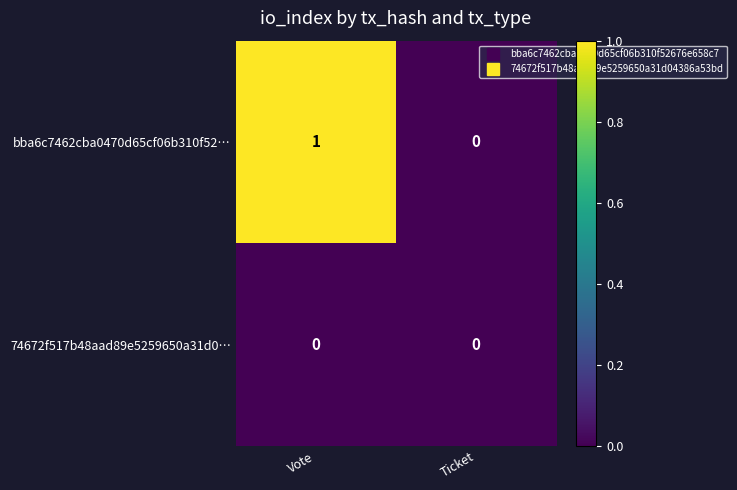

Which series has the largest total across all categories?

bba6c7462cba0470d65cf06b310f52…